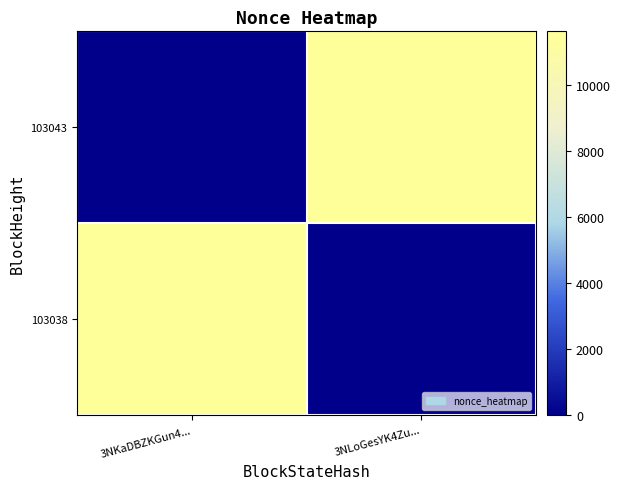

Rank the series by their maximum value, from highest to lowest.

103043, 103038